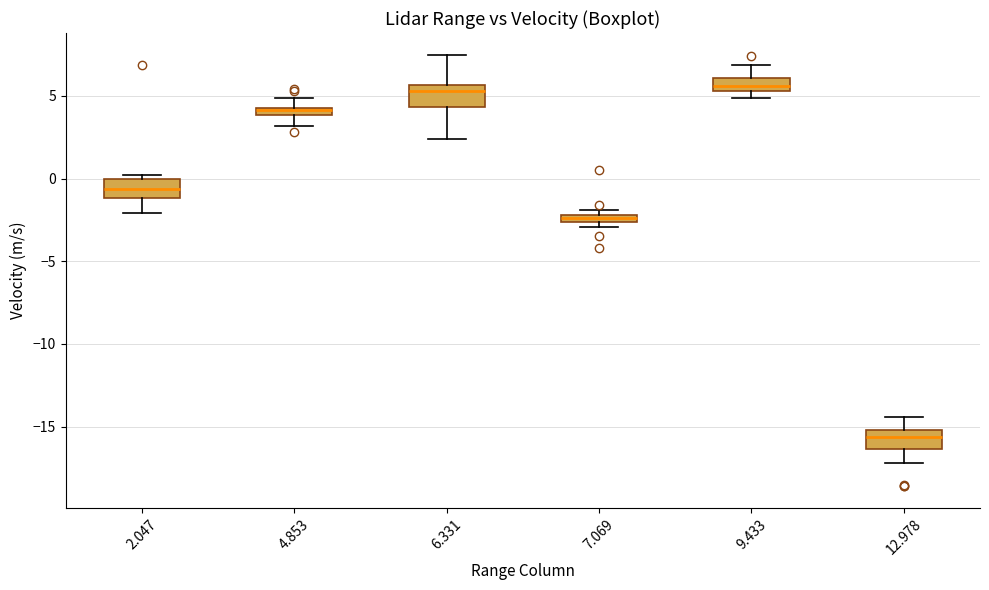

Where does the lower whisker of the box at x = 4.853 end on the y-axis? The values are not printed on the chart, so give them approximately, as read against the axis.

3.0